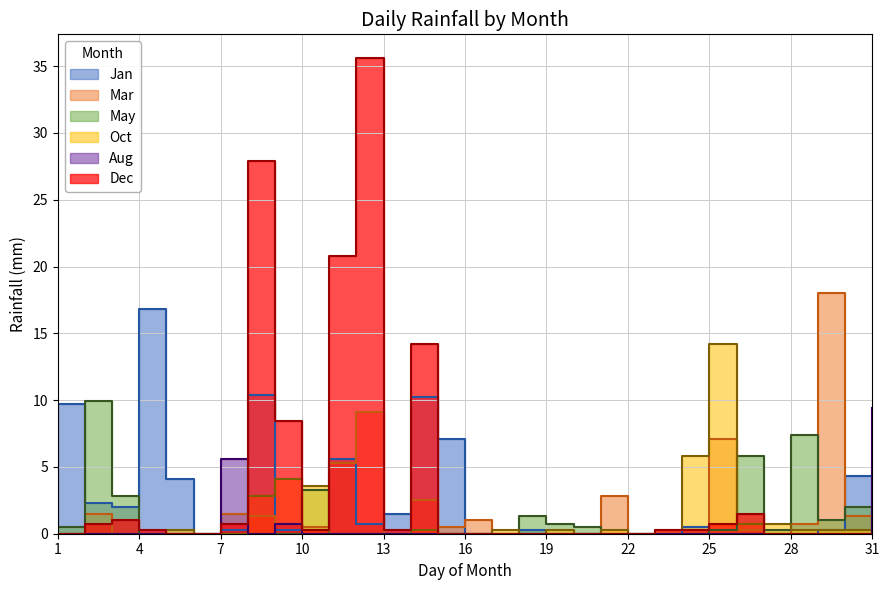

How many intersections are there between May and Jan?

7